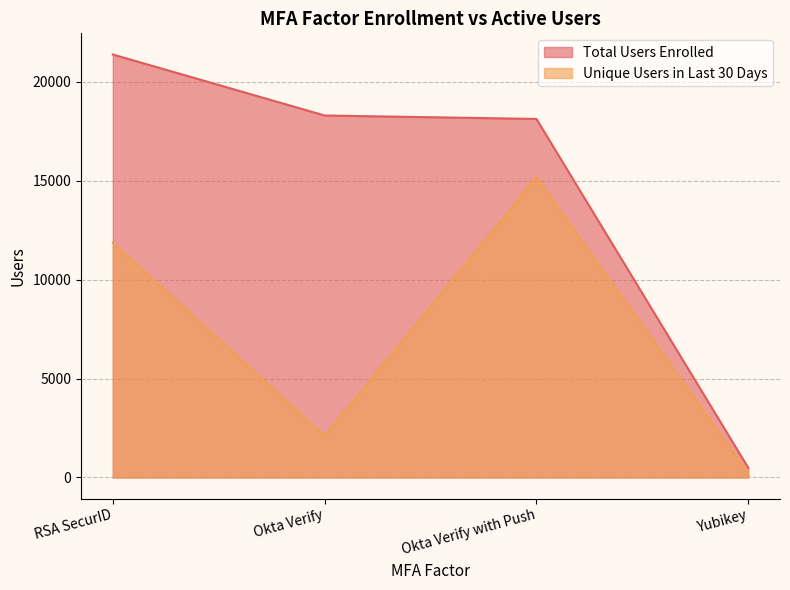

What position from the right is Yubikey?

1